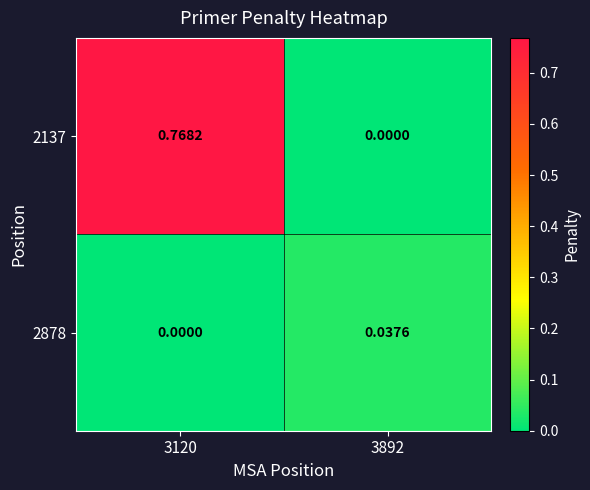

Is the value of 2878 at 3892 greater than the value of 2137 at 3120?

No